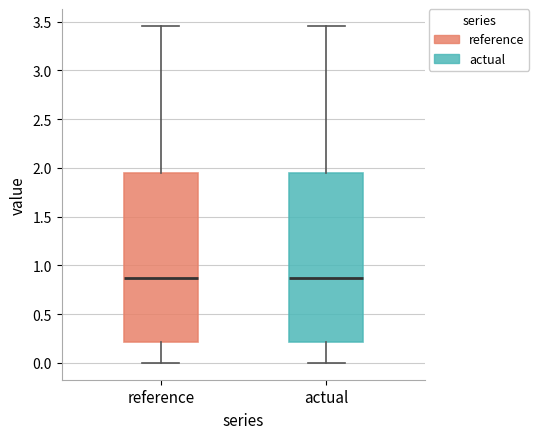

Where does the median line of the box for actual sit on the y-axis? The values are not printed on the chart, so give them approximately, as read against the axis.

0.85